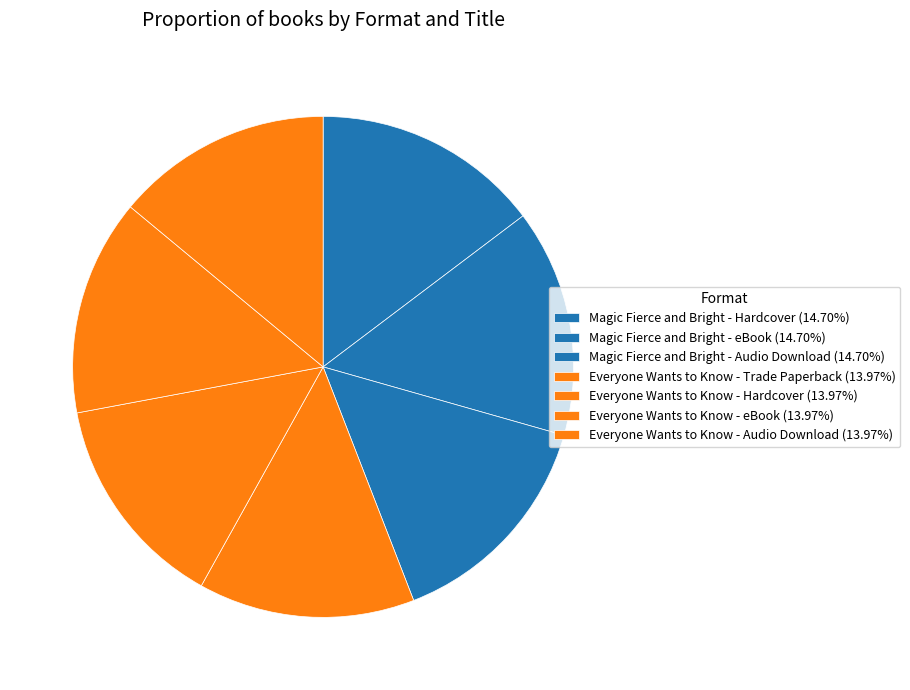

Does Everyone Wants to Know - Audio Download represent more than half of the total?

No